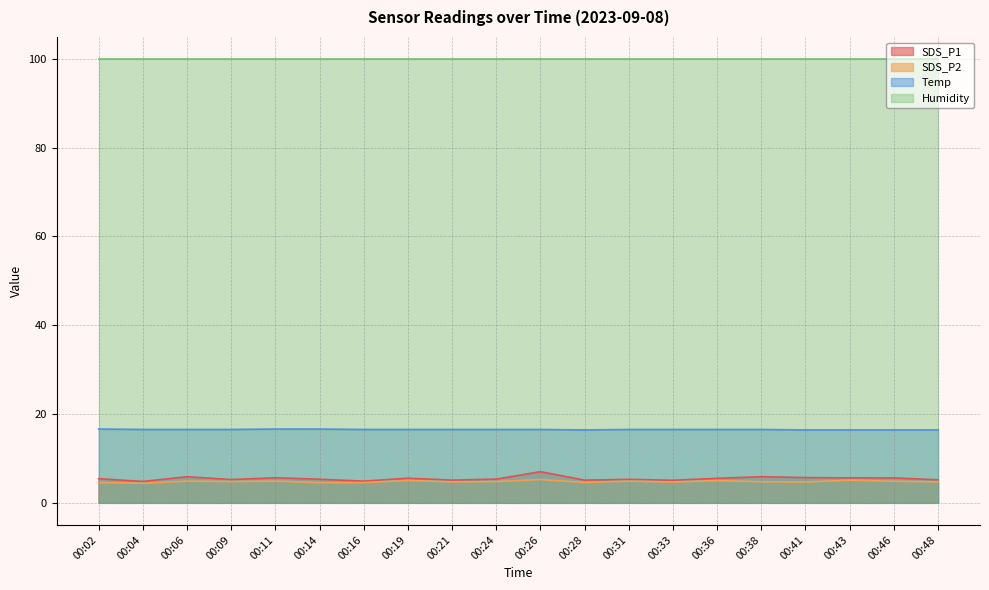

Does the chart have visible grid lines?

Yes